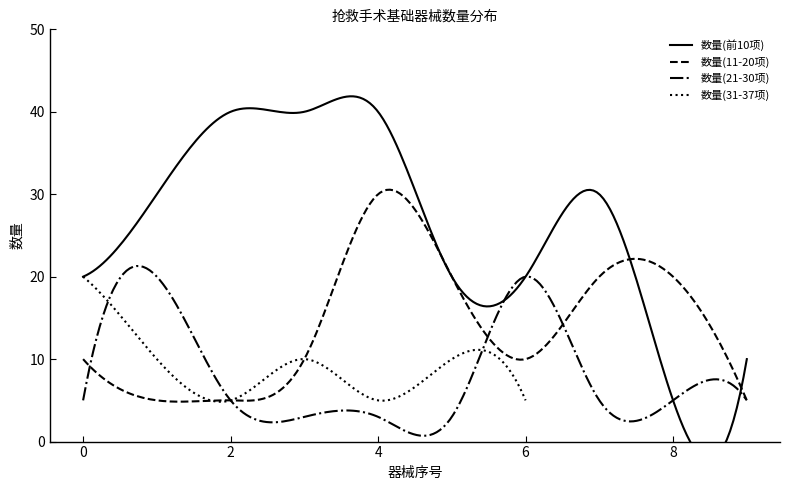

What is the maximum value for 数量(21-30项)?

21.3